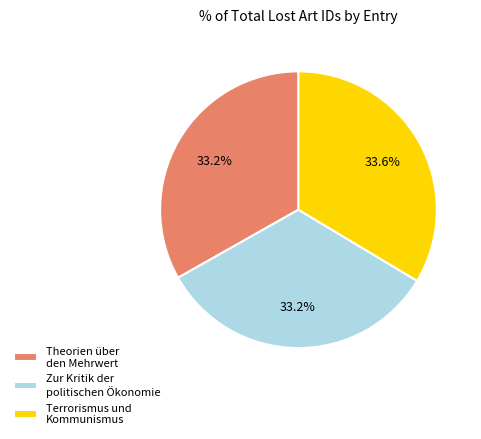

Combined, do Zur Kritik der politischen Ökonomie and Terrorismus und Kommunismus account for over 50%?

Yes